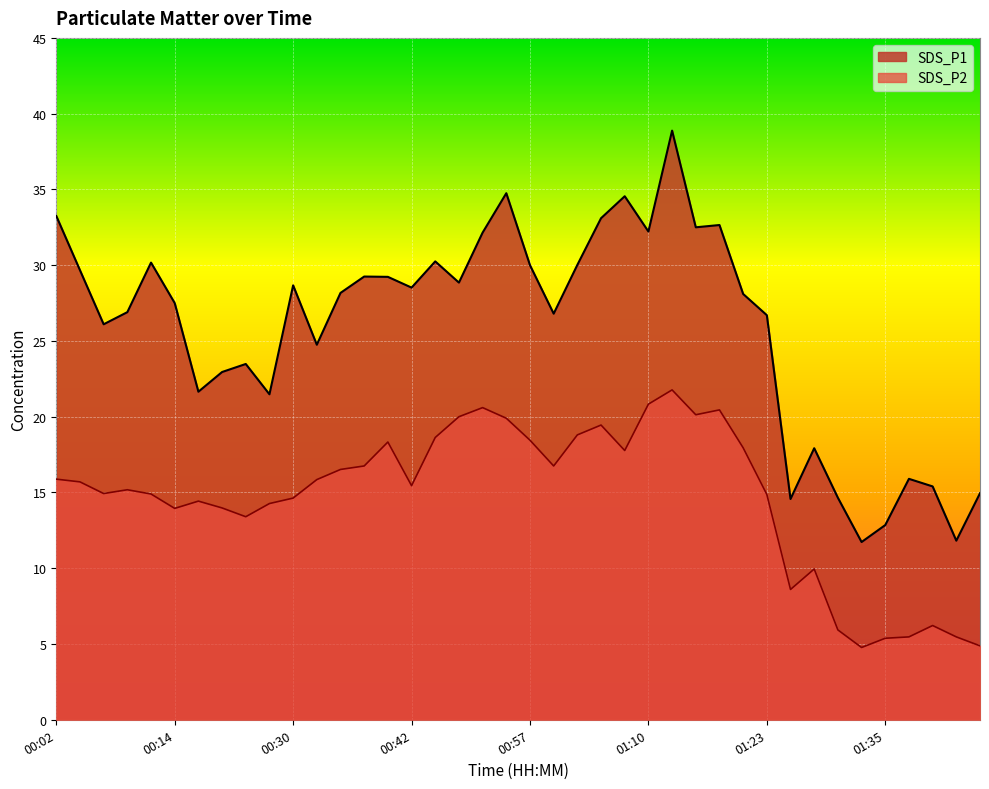

At which category does the chart reach its minimum across all series?

01:33